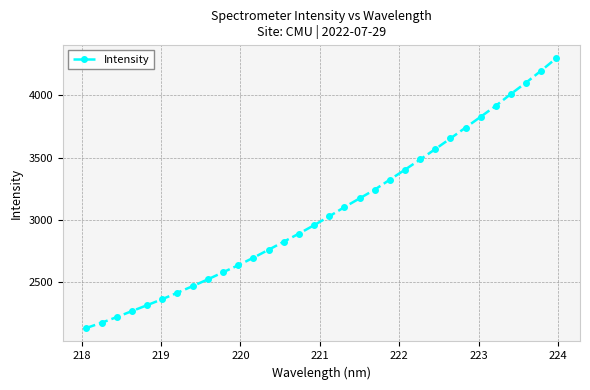

True or false: there are more than 2 points higher than both neighbors.

False